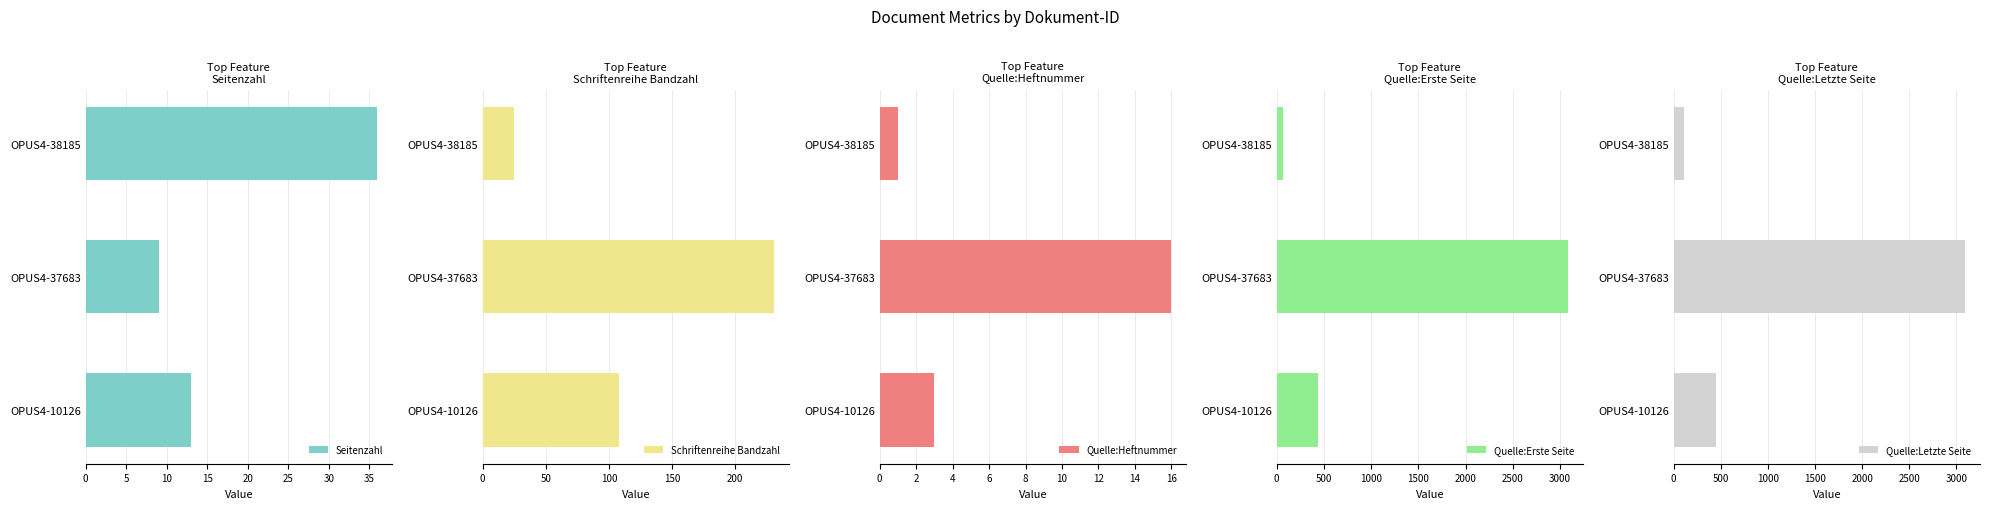

How many values in the Seitenzahl series exceed 13?

1